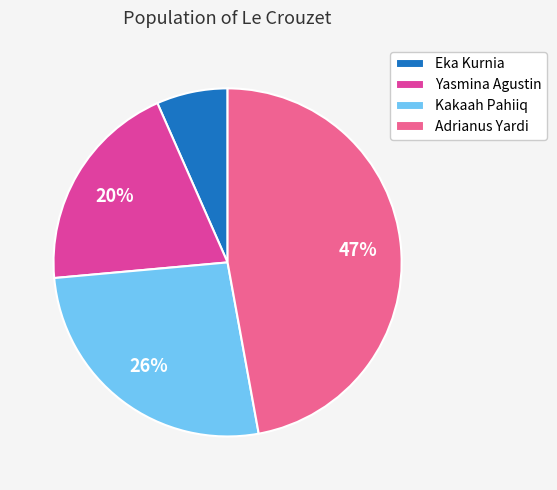

To the nearest percent, what is the difference between the Yasmina Agustin and Adrianus Yardi slice percentages?

27%